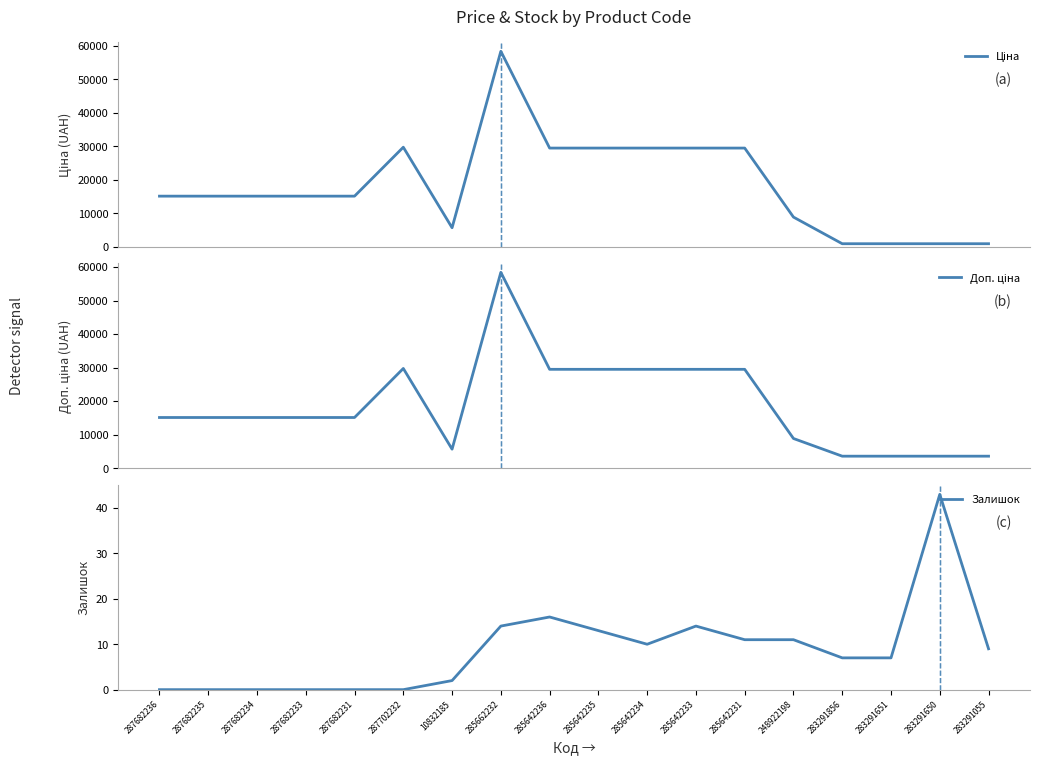

True or false: Залишок has a value of 11.0 at 248922198.

True